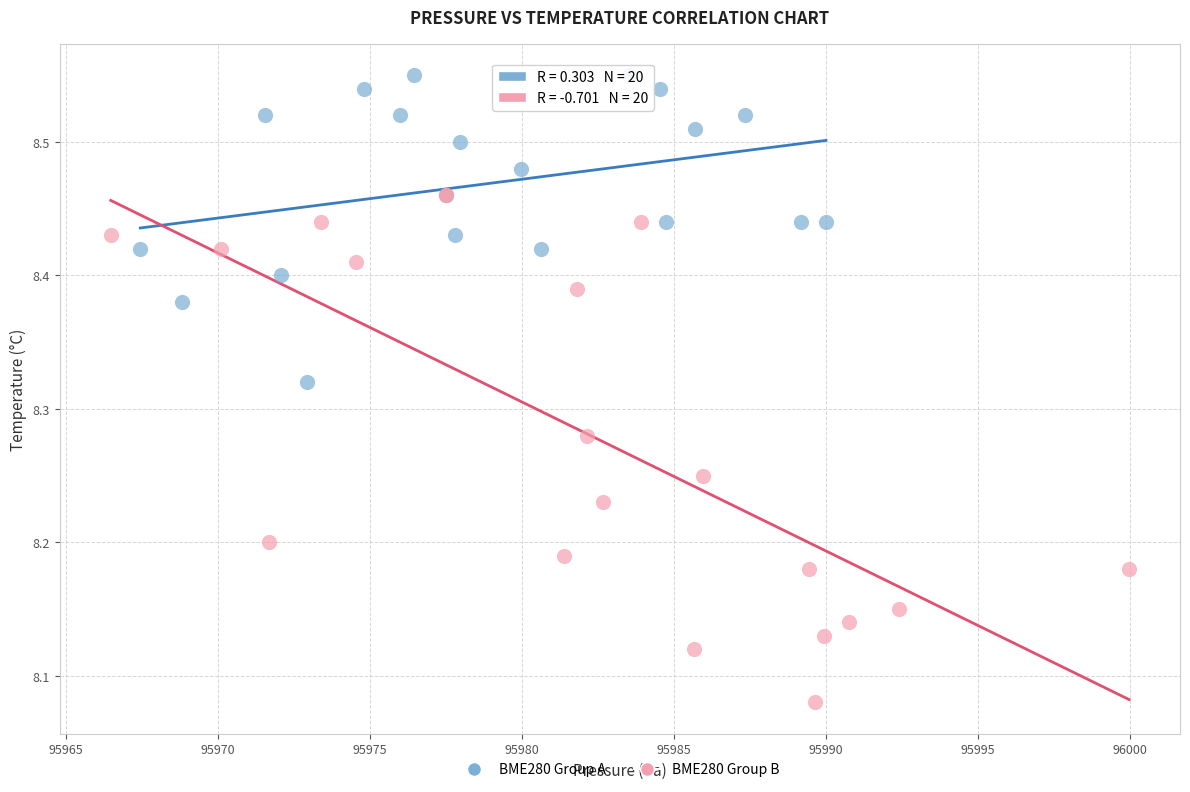

Which series reaches the maximum Y coordinate?

BME280 Group A